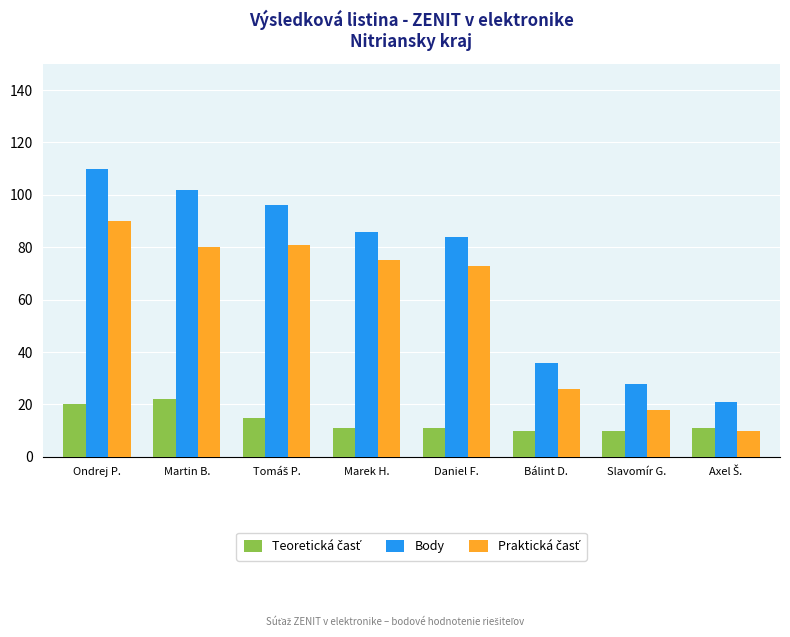

What is the difference between the Body values at Ondrej P. and Daniel F.?

26